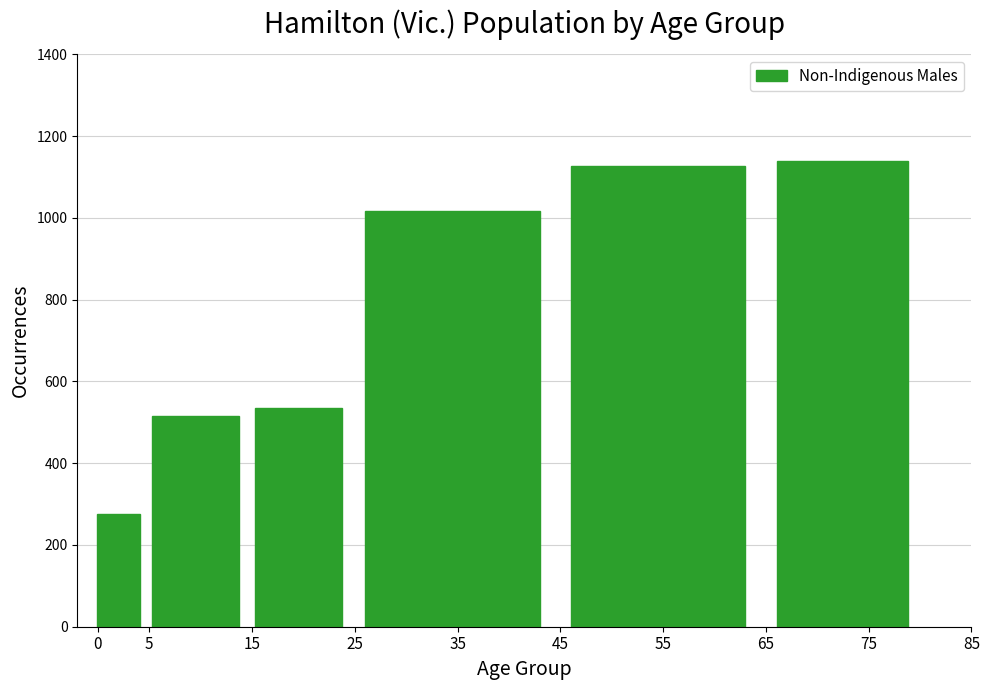

Reading right to left, list all the values displayed in this chart.

1139	1126	1016	534	516	275